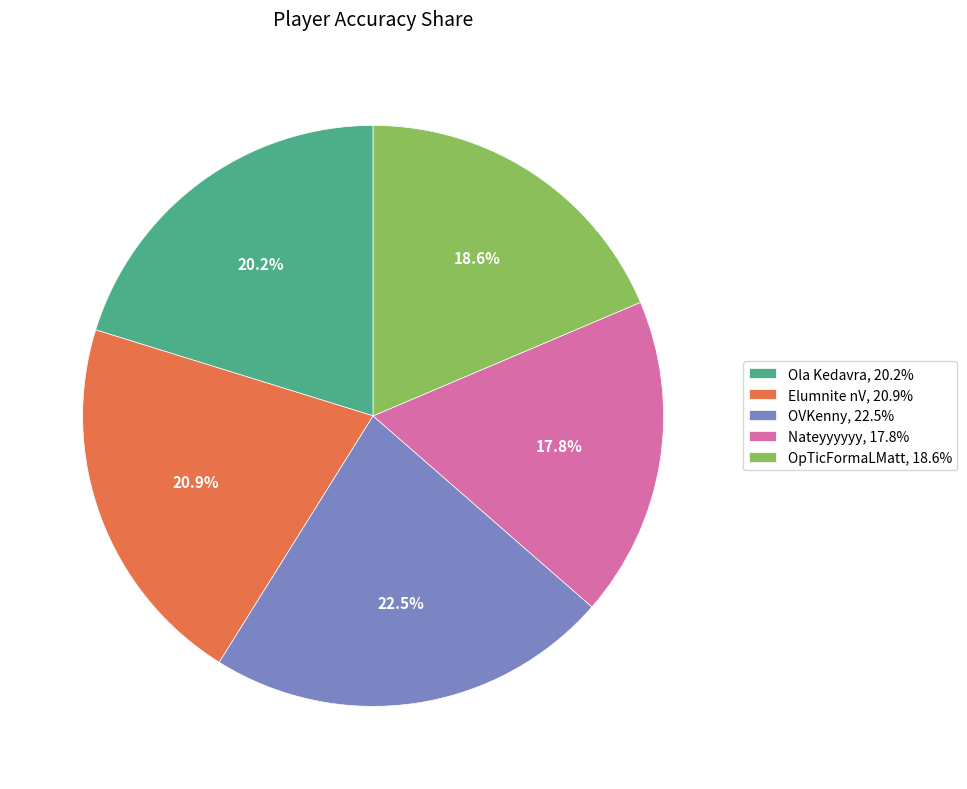

Is the sum of OpTicFormaLMatt and OVKenny greater than half?

No